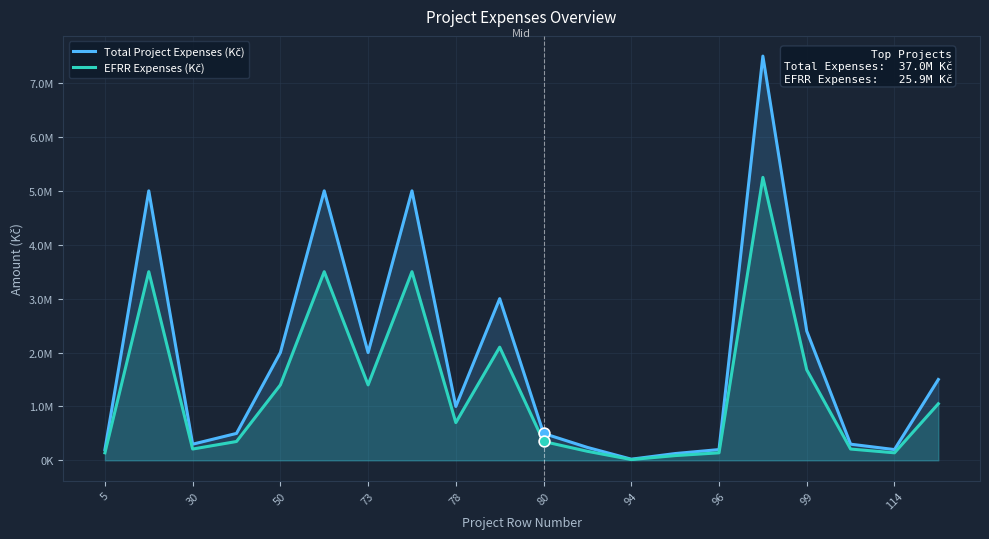

Which series reaches the minimum Y coordinate?

EFRR Expenses (Kč)